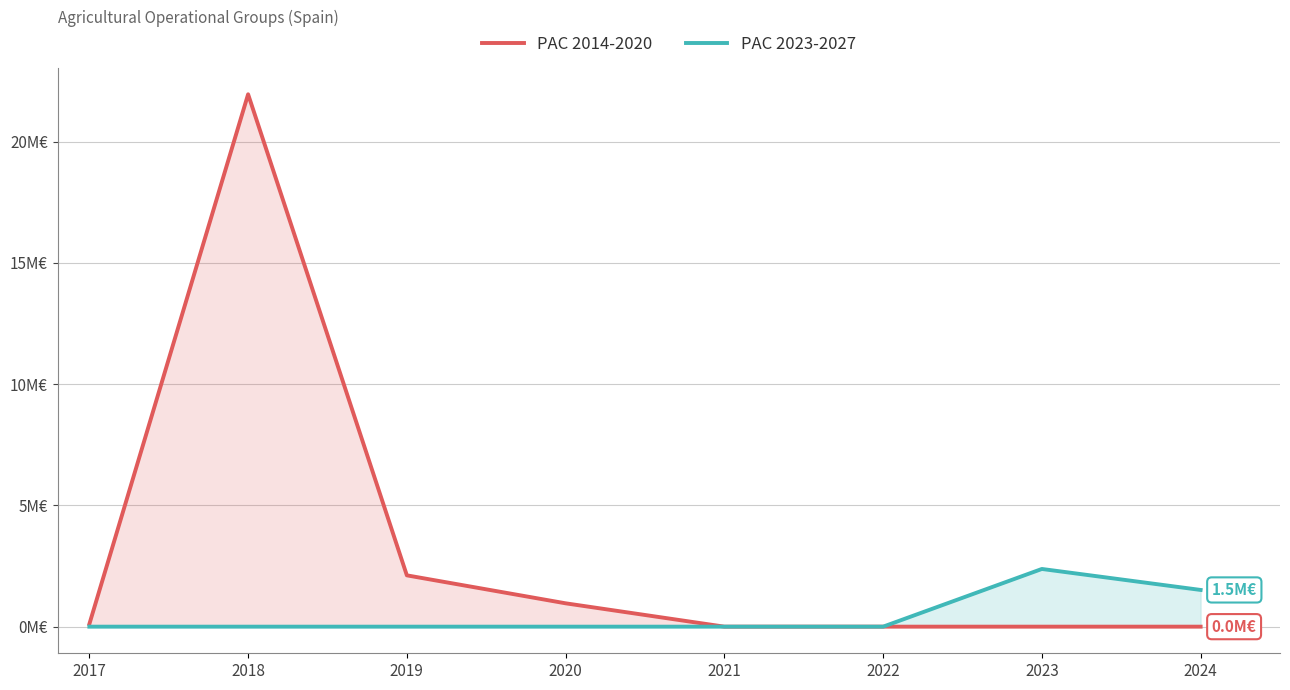

Reading left to right, transcribe all the data shown in this chart.

PAC 2014-2020: 0.1	22.0	2.1	1.0	0.0	0.0	0.0	0.0
PAC 2023-2027: 0.0	0.0	0.0	0.0	0.0	0.0	2.4	1.5